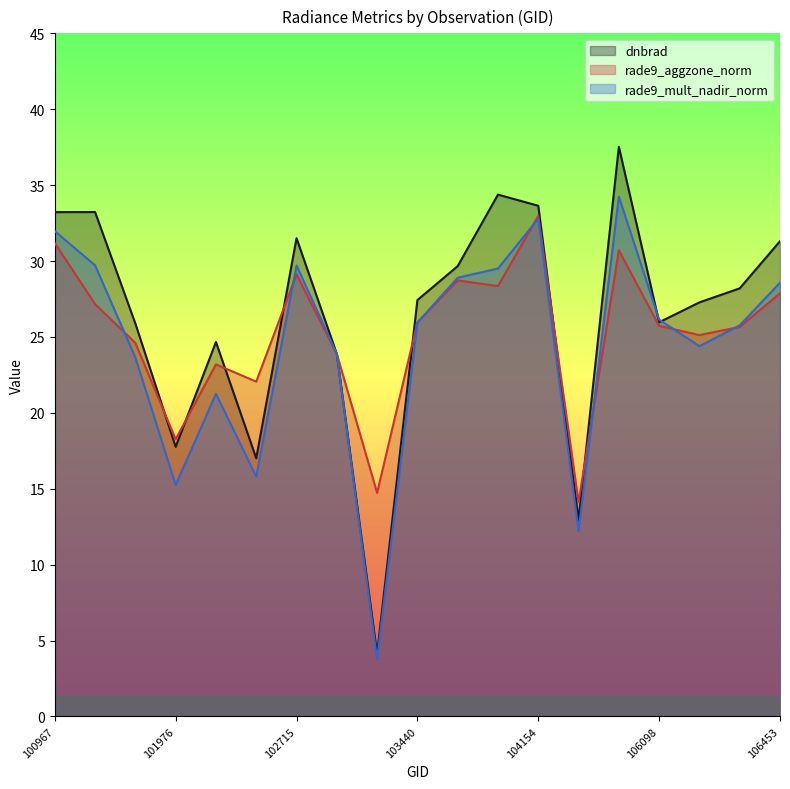

How many data points in dnbrad are above 27?

11